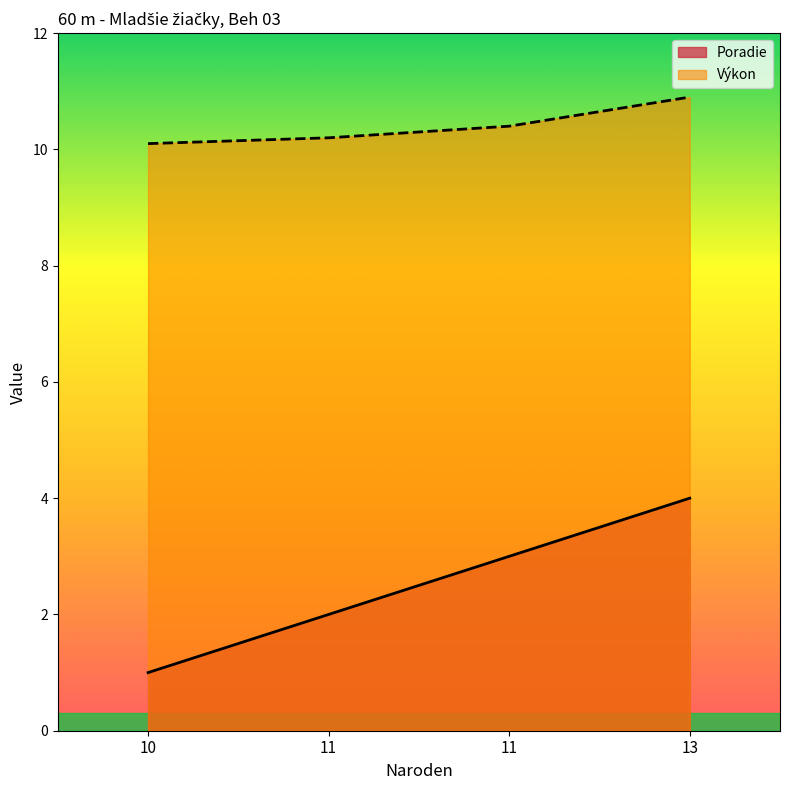

What is the value of the Poradie point at the 4th from the left?

4.0